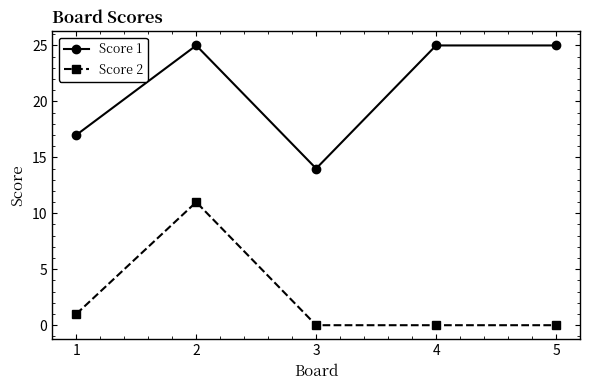

List the series in order of their peak value, highest first.

Score 1, Score 2